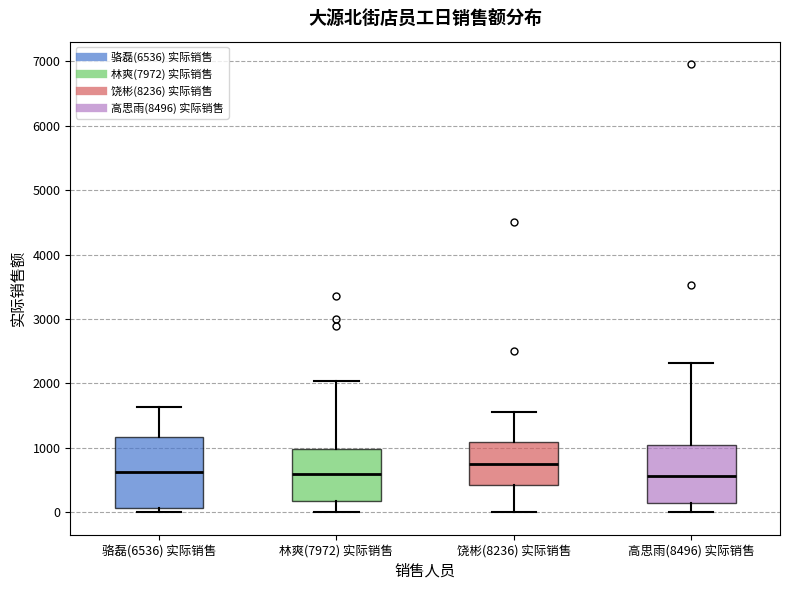

Comparing the boxes themselves (not the whiskers), which one is the tallest?

骆磊(6536) 实际销售